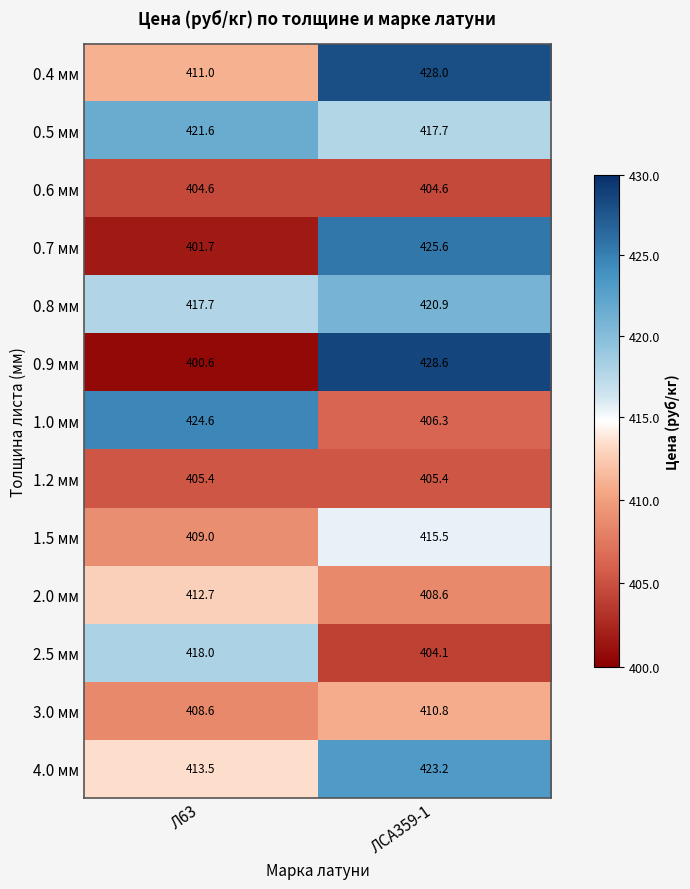

At how many categories does at least one series exceed 421?

2